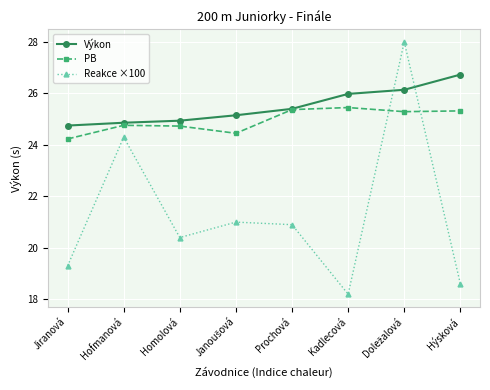

What is the difference between the maximum and second lowest values in the Reakce ×100 series?

9.4